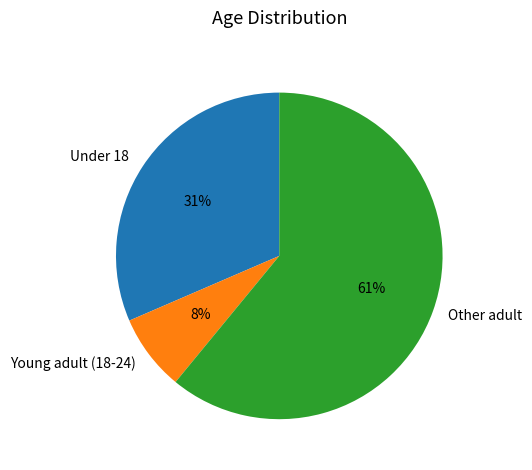

What percentage is the Under 18 slice, to the nearest percent?

31%